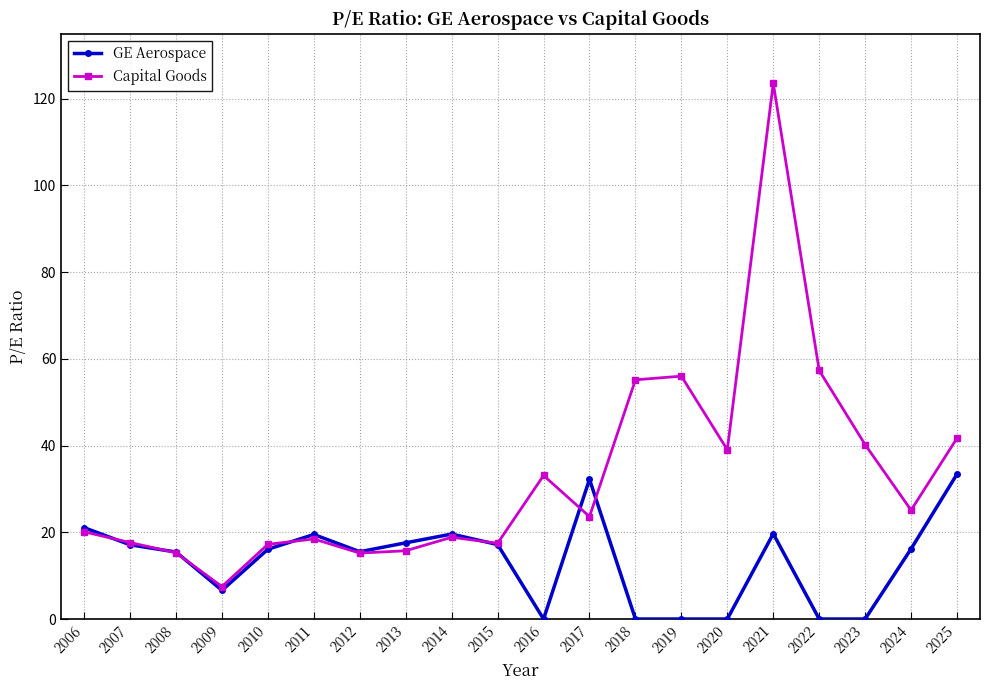

At which category does Capital Goods reach its first local peak?

2011